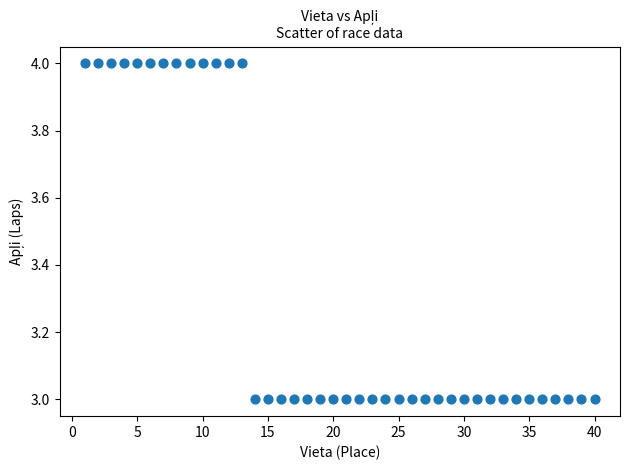

What is the range of X values (max minus min)?

39